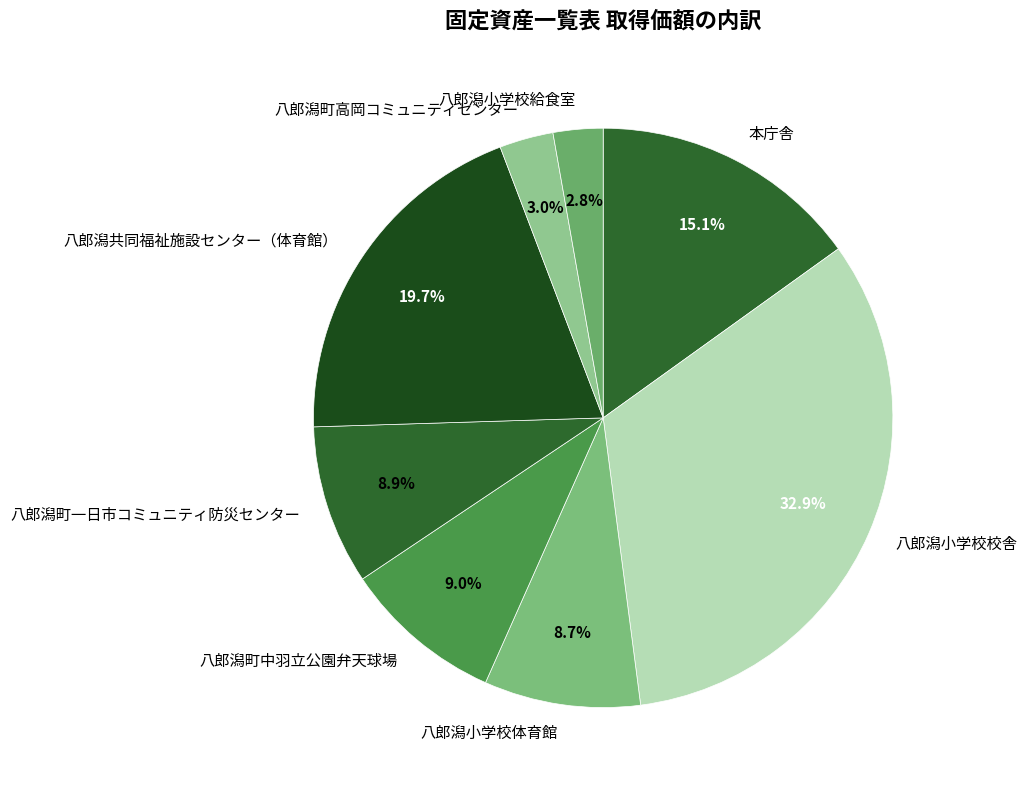

Does any single category account for the majority?

No